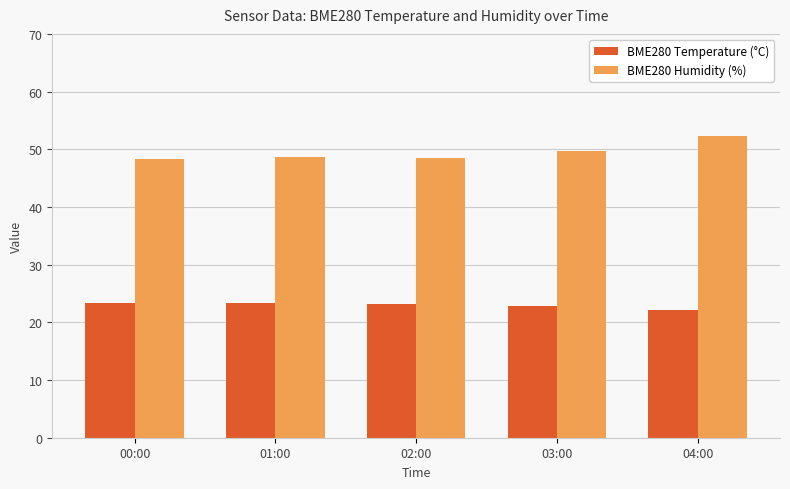

Rank the series by their maximum value, from highest to lowest.

BME280 Humidity (%), BME280 Temperature (°C)